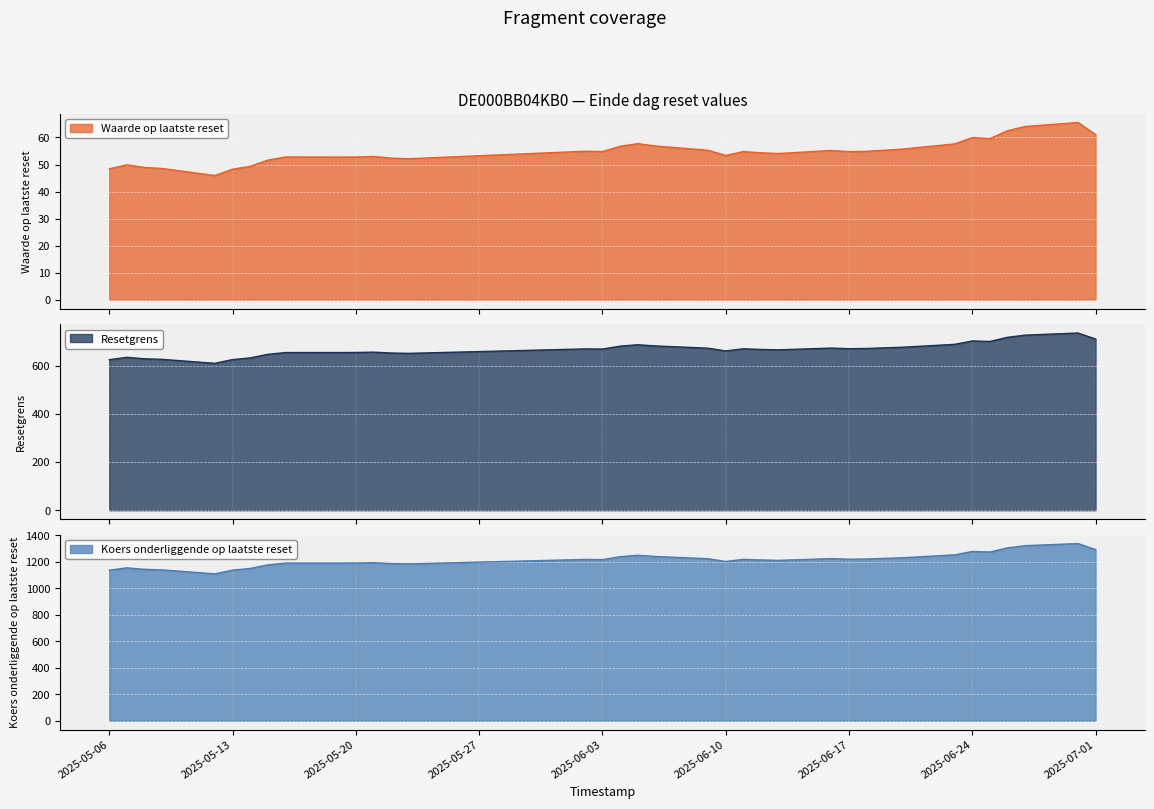

Reading right to left, list all the values displayed in this chart.

Waarde op laatste reset: 2025-07-01=61.1	2025-06-30=65.5	2025-06-27=64.0	2025-06-26=62.5	2025-06-25=59.6	2025-06-24=60.0	2025-06-23=57.6	2025-06-20=55.7	2025-06-18=54.9	2025-06-17=54.8	2025-06-16=55.2	2025-06-13=54.1	2025-06-12=54.3	2025-06-11=54.8	2025-06-10=53.4	2025-06-09=55.2	2025-06-06=56.9	2025-06-05=57.7	2025-06-04=56.7	2025-06-03=54.8	2025-06-02=54.9	2025-05-23=52.1	2025-05-22=52.4	2025-05-21=53.0	2025-05-20=52.8	2025-05-19=52.7	2025-05-16=52.8	2025-05-15=51.6	2025-05-14=49.3	2025-05-13=48.3	2025-05-12=45.9	2025-05-09=48.5	2025-05-08=48.9	2025-05-07=49.9	2025-05-06=48.4
Resetgrens: 2025-07-01=711.5	2025-06-30=736.5	2025-06-27=727.7	2025-06-26=718.7	2025-06-25=701.4	2025-06-24=703.5	2025-06-23=689.4	2025-06-20=677.3	2025-06-18=672.3	2025-06-17=671.4	2025-06-16=673.9	2025-06-13=666.7	2025-06-12=668.3	2025-06-11=670.9	2025-06-10=662.0	2025-06-09=673.5	2025-06-06=682.8	2025-06-05=687.8	2025-06-04=681.8	2025-06-03=669.9	2025-06-02=670.4	2025-05-23=652.0	2025-05-22=653.4	2025-05-21=657.0	2025-05-20=655.6	2025-05-19=655.4	2025-05-16=655.3	2025-05-15=647.9	2025-05-14=633.0	2025-05-13=626.1	2025-05-12=610.5	2025-05-09=627.1	2025-05-08=629.4	2025-05-07=635.5	2025-05-06=625.7
Koers onderliggende op laatste reset: 2025-07-01=1293.6	2025-06-30=1339.1	2025-06-27=1323.1	2025-06-26=1306.7	2025-06-25=1275.2	2025-06-24=1279.1	2025-06-23=1253.5	2025-06-20=1231.4	2025-06-18=1222.3	2025-06-17=1220.7	2025-06-16=1225.3	2025-06-13=1212.2	2025-06-12=1215.0	2025-06-11=1219.9	2025-06-10=1203.6	2025-06-09=1224.5	2025-06-06=1241.5	2025-06-05=1250.5	2025-06-04=1239.7	2025-06-03=1217.9	2025-06-02=1219.0	2025-05-23=1185.4	2025-05-22=1188.0	2025-05-21=1194.6	2025-05-20=1192.0	2025-05-19=1191.6	2025-05-16=1191.5	2025-05-15=1178.0	2025-05-14=1151.0	2025-05-13=1138.4	2025-05-12=1110.0	2025-05-09=1140.2	2025-05-08=1144.4	2025-05-07=1155.4	2025-05-06=1137.7